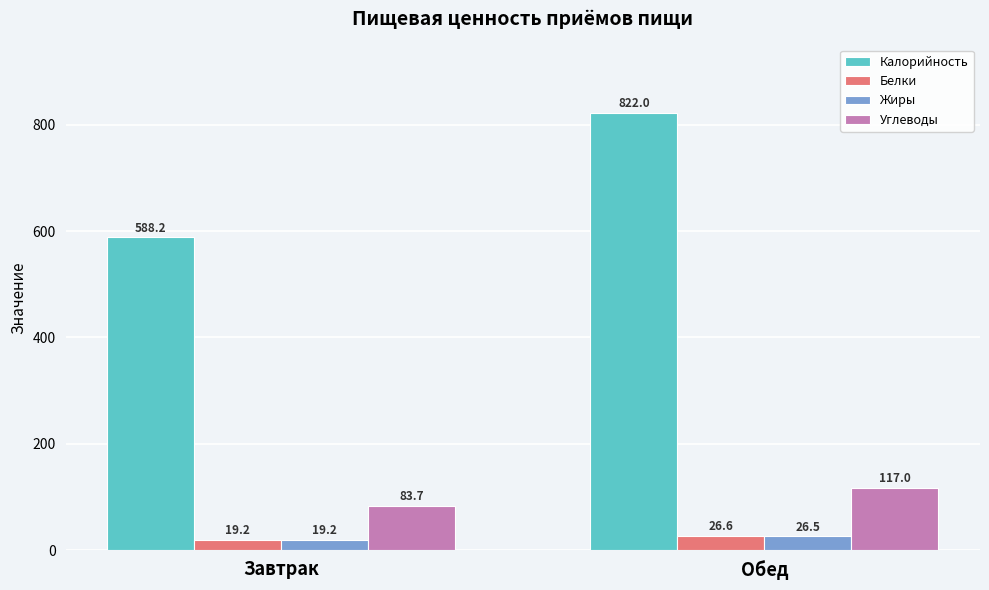

Which series has the largest range (max minus min)?

Калорийность